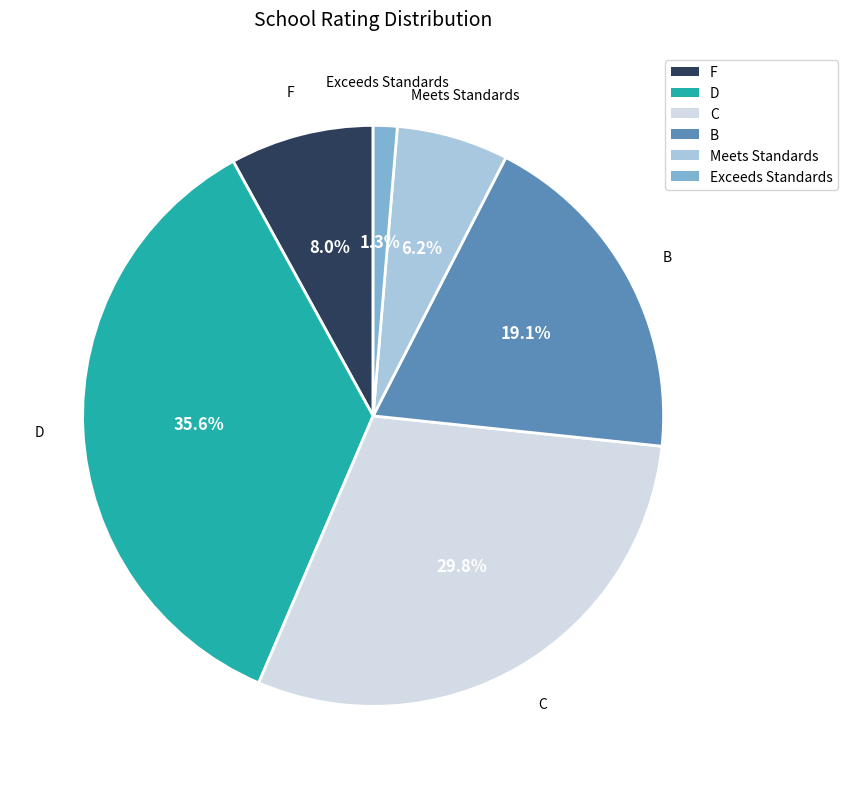

The D slice represents 36% of the pie. True or false?

True